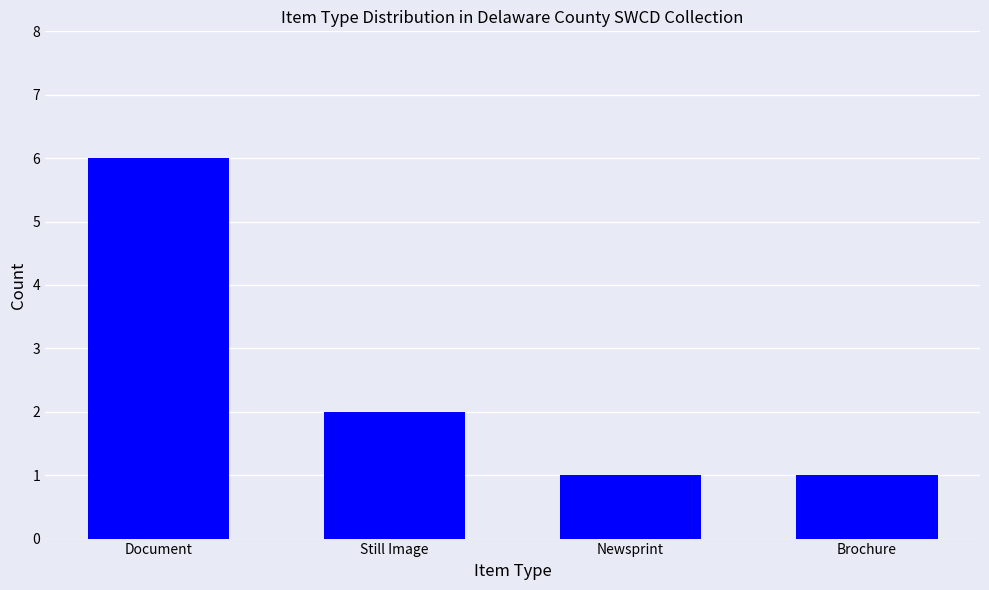

What is the sum of the values at Document and Brochure?

7